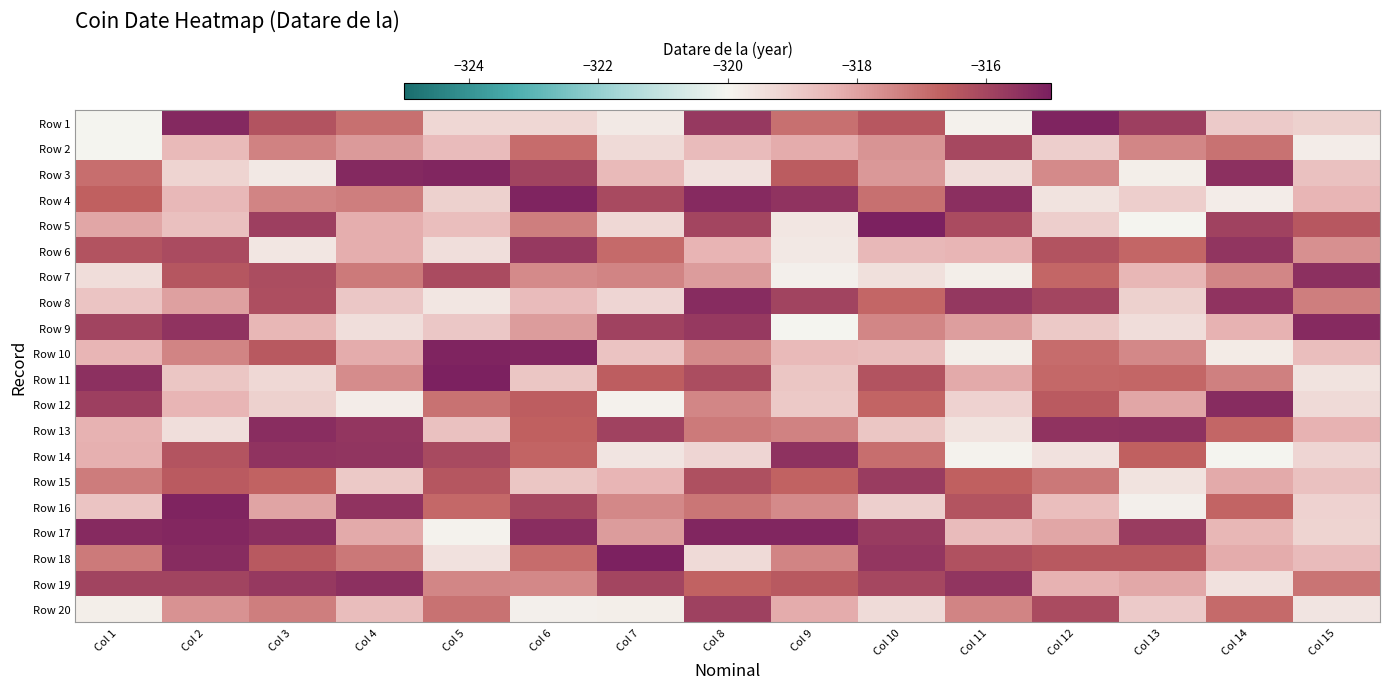

Which label corresponds to the largest value in the chart?

Col 7